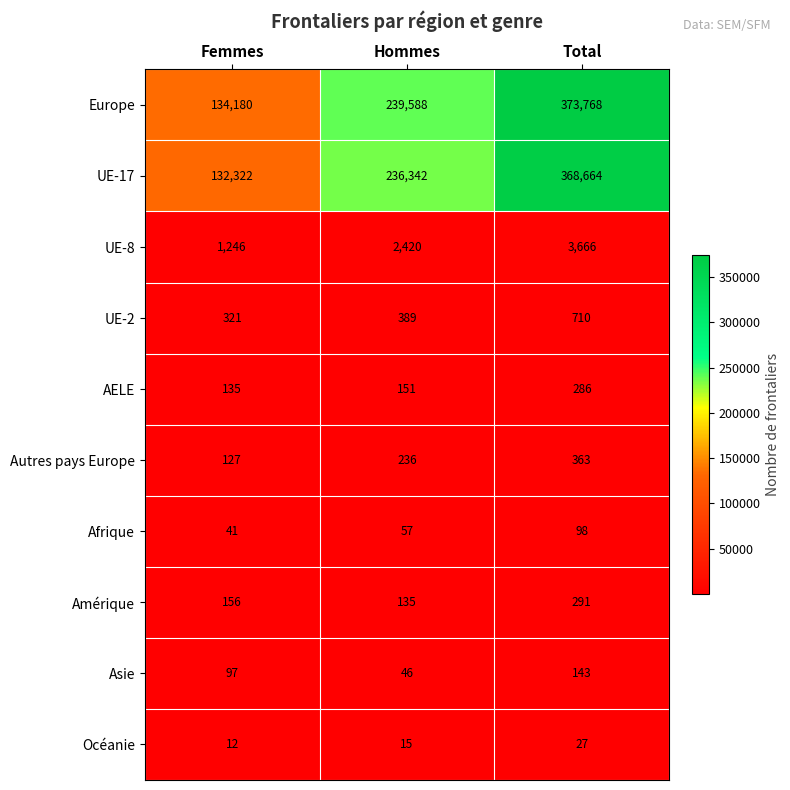

What is the total value across all series at Hommes?

479379